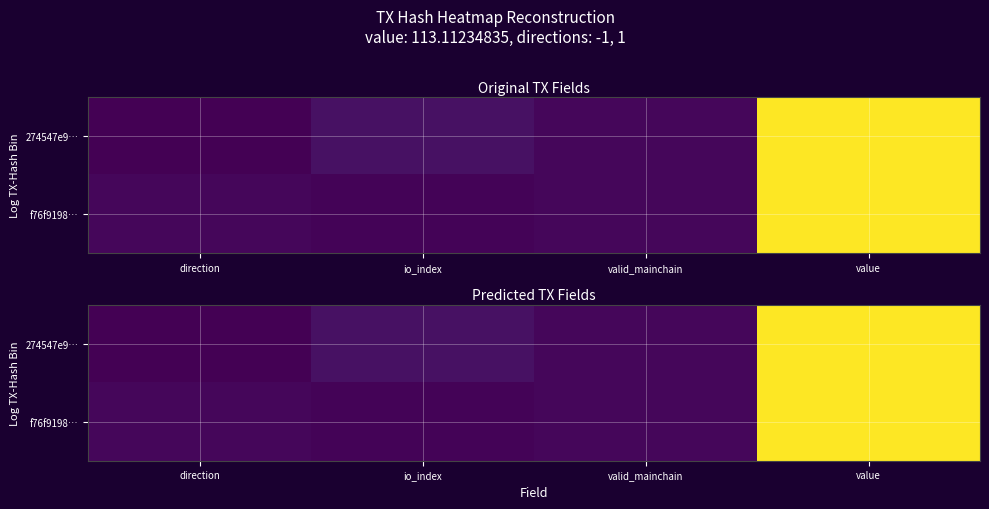

Which series has the widest spread of values?

274547e9…